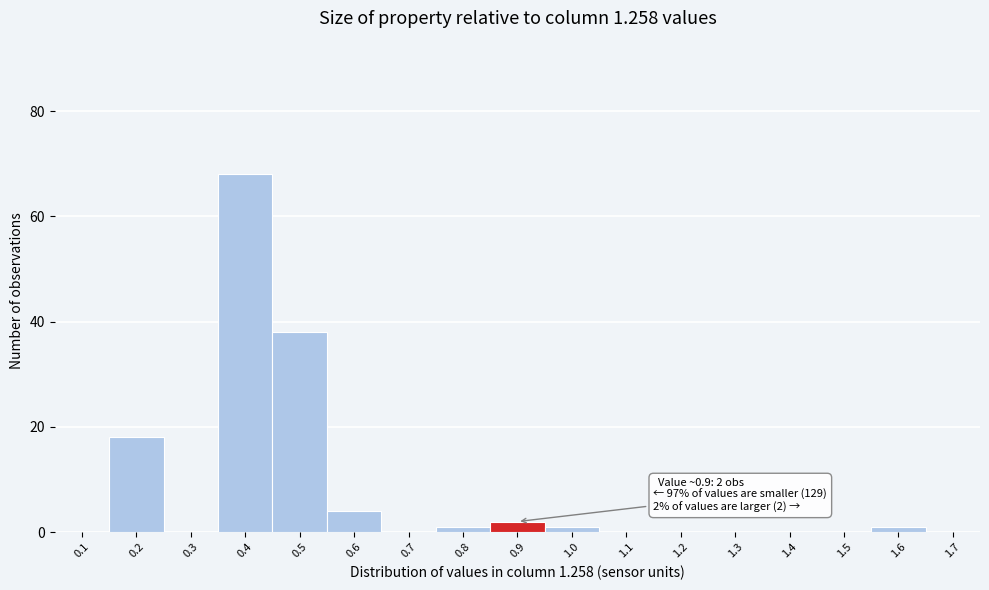

Reading left to right, extract all data points from this chart.

0.1=0	0.2=18	0.3=0	0.4=68	0.5=38	0.6=4	0.7=0	0.8=1	0.9=2	1.0=1	1.1=0	1.2=0	1.3=0	1.4=0	1.5=0	1.6=1	1.7=0